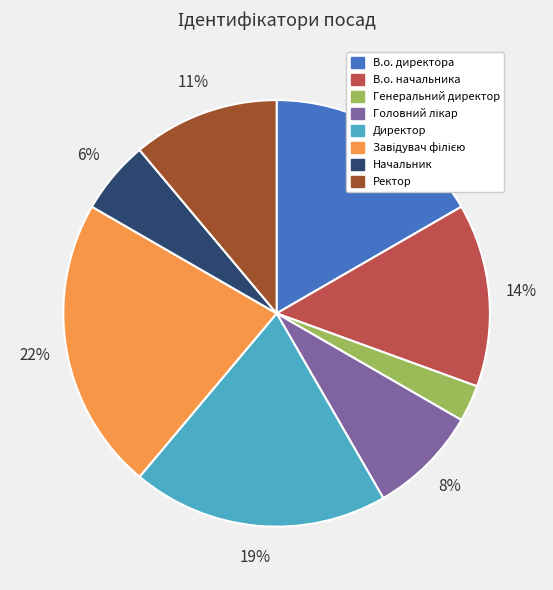

Do Генеральний директор and В.о. директора together represent more than half of the pie?

No